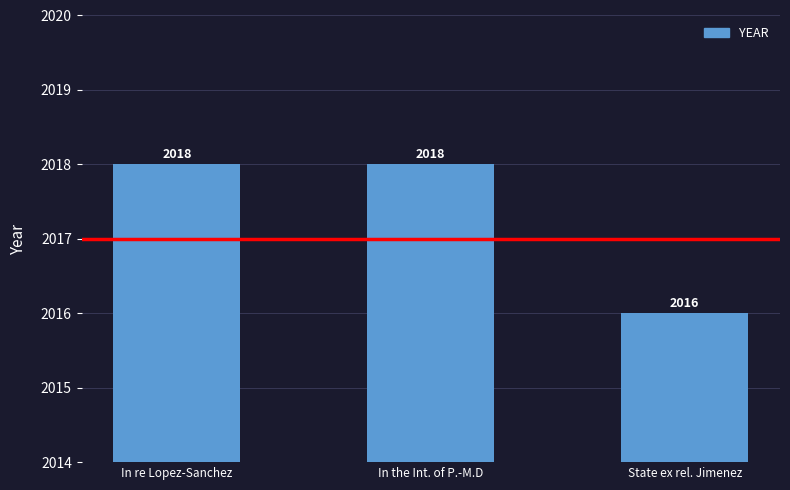

Is it true that the value at State ex rel. Jimenez is 2016?

True